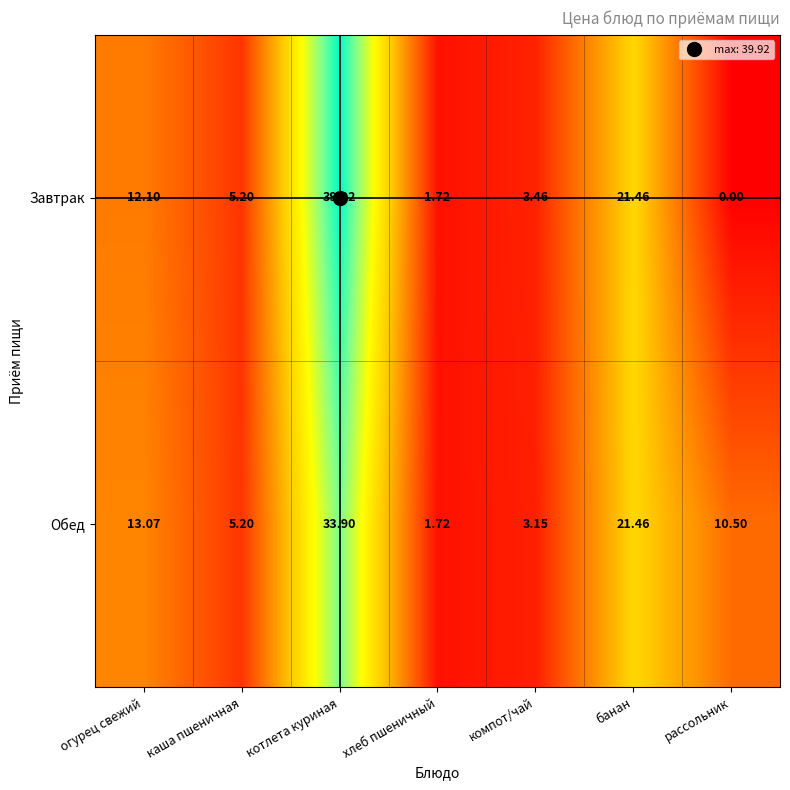

Which category has the lowest value across all series?

рассольник